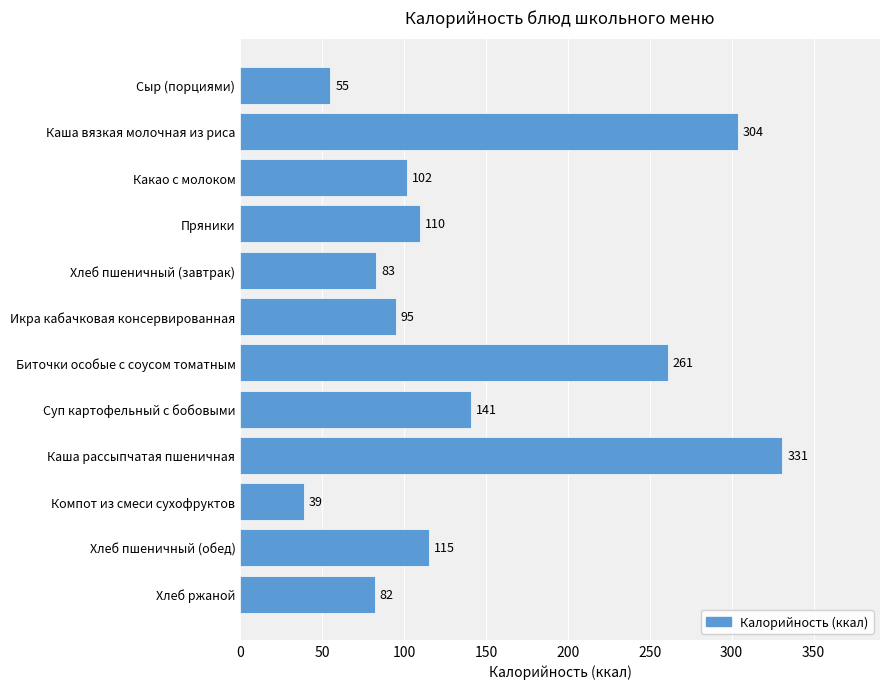

What is the smallest value displayed?

39